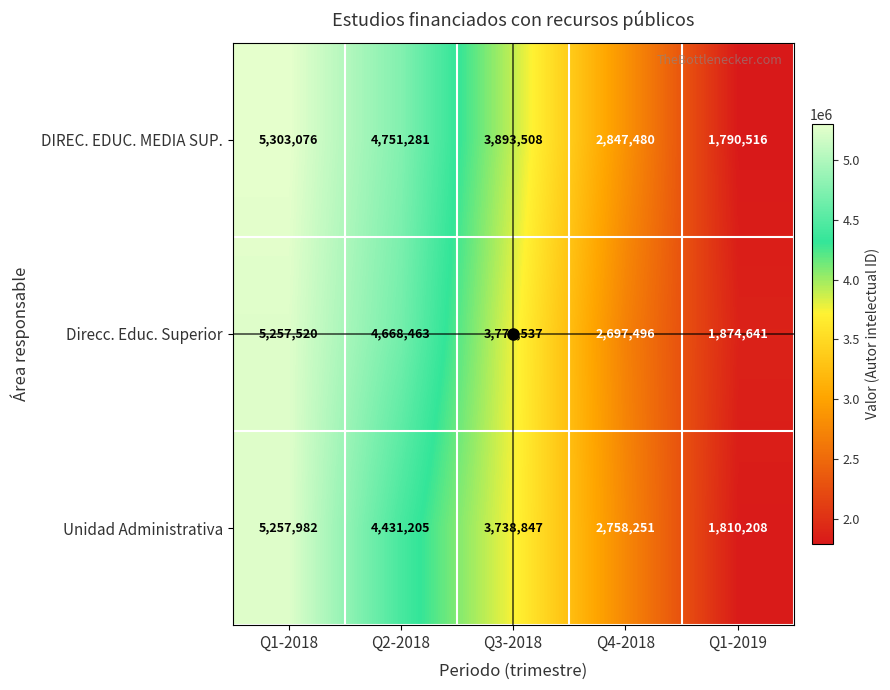

Rank the series by their maximum value, from lowest to highest.

Direcc. Educ. Superior, Unidad Administrativa, DIREC. EDUC. MEDIA SUP.